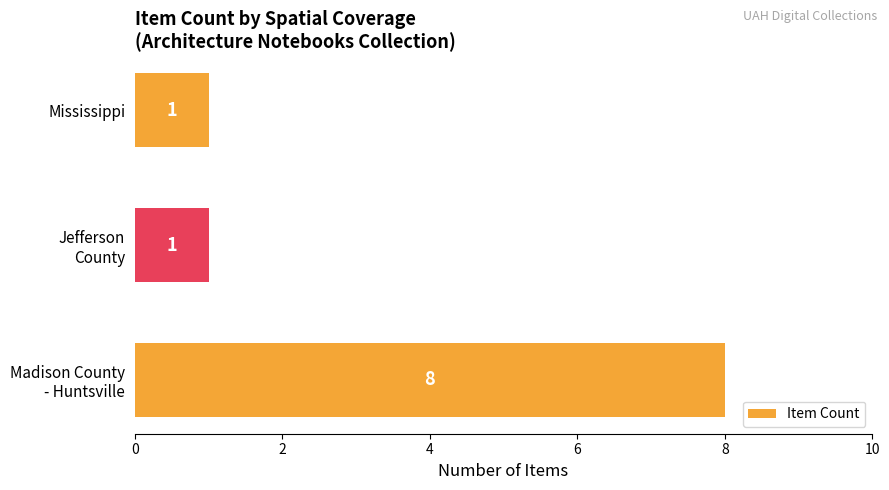

What is the smallest value displayed?

1